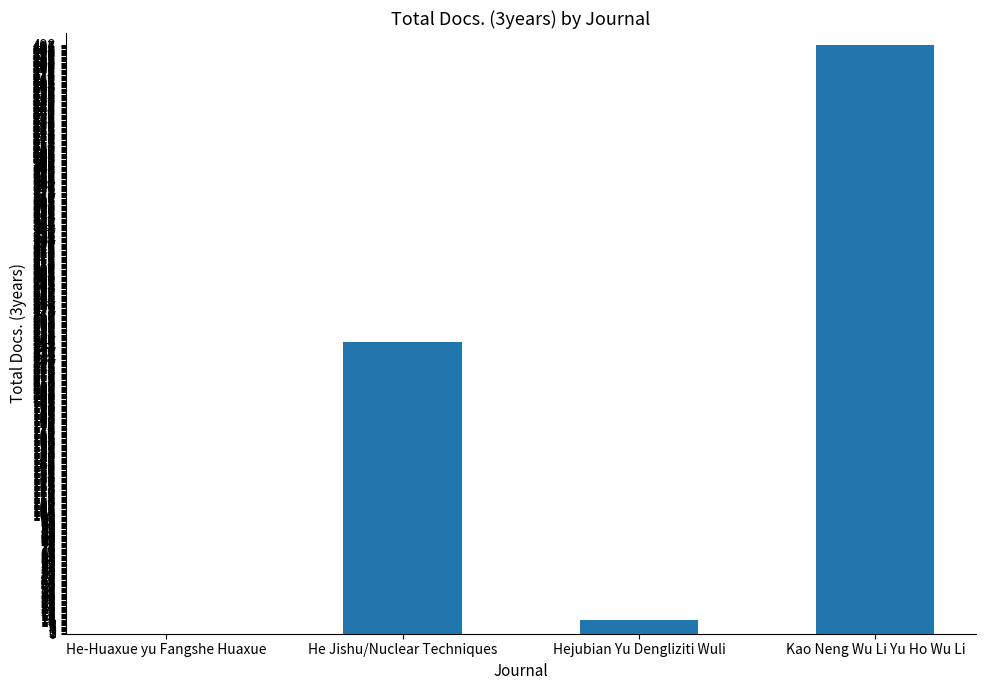

Which has a higher value, Hejubian Yu Dengliziti Wuli or He Jishu/Nuclear Techniques?

He Jishu/Nuclear Techniques